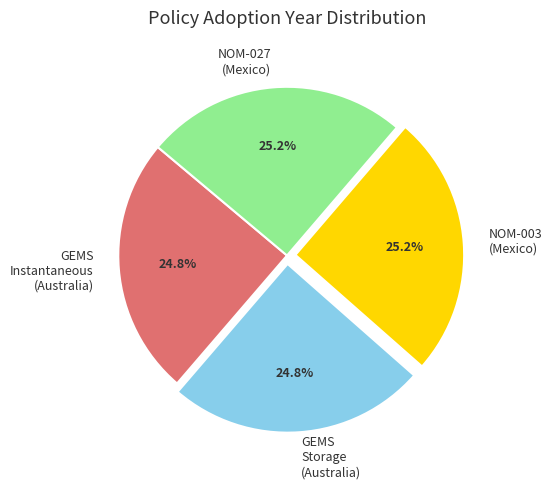

Is there a majority slice in this chart?

No